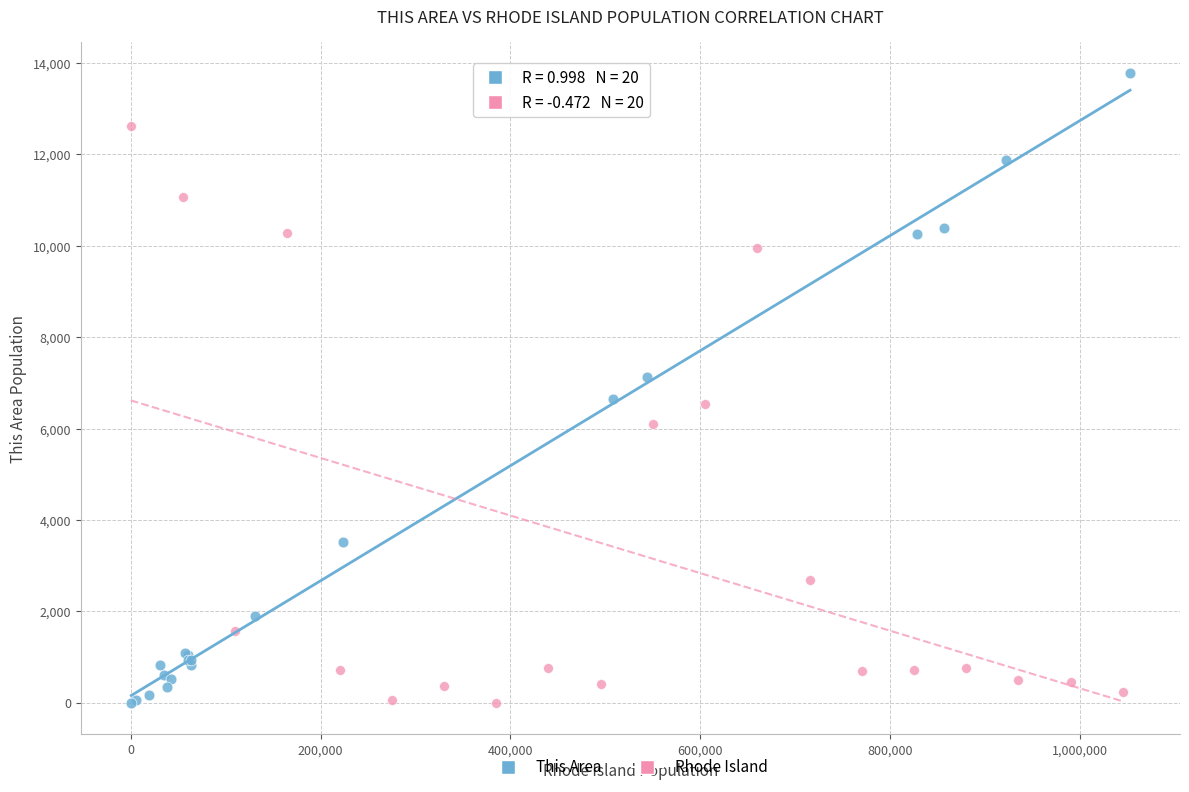

Which series reaches the maximum Y coordinate?

This Area